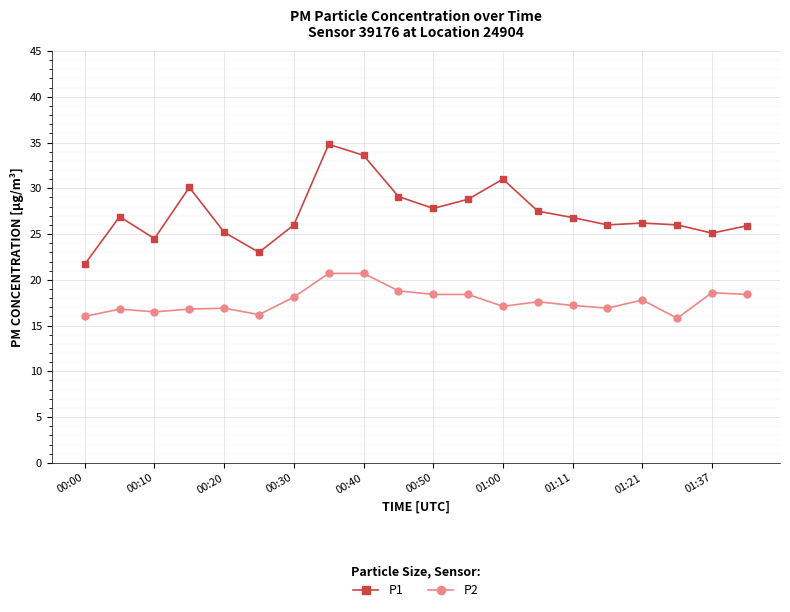

What is the sum of all P2 values?

353.7